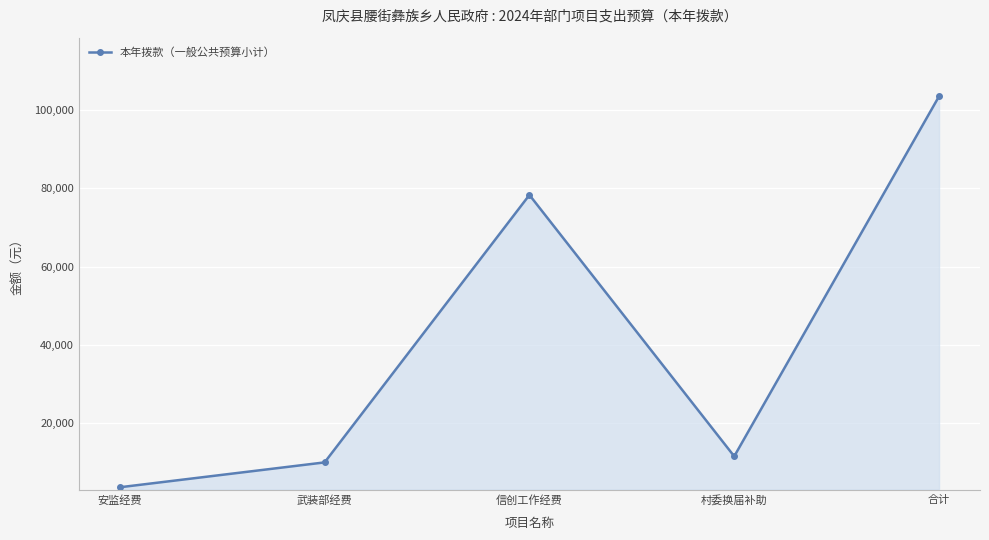

Rank the categories by value from lowest to highest.

安监经费, 武装部经费, 村委换届补助, 信创工作经费, 合计